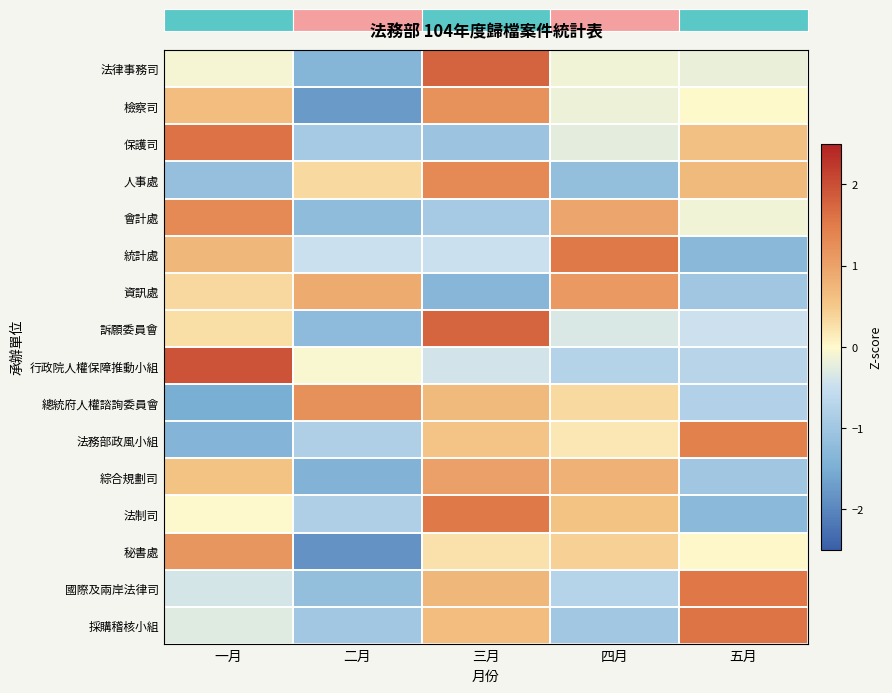

Rank the series at 二月 from highest to lowest value.

總統府人權諮詢委員會, 資訊處, 人事處, 行政院人權保障推動小組, 統計處, 法制司, 法務部政風小組, 保護司, 採購稽核小組, 國際及兩岸法律司, 會計處, 訴願委員會, 法律事務司, 綜合規劃司, 檢察司, 秘書處